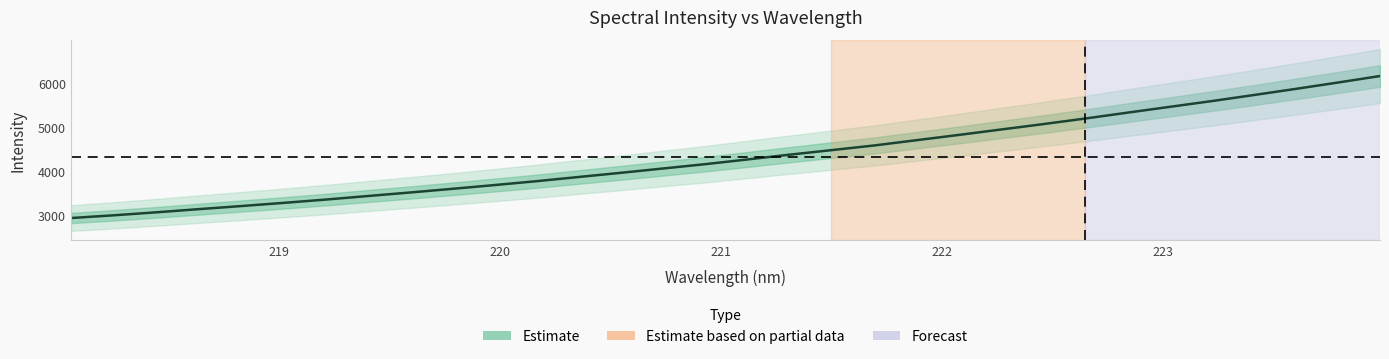

How many categories are shown in the chart?

32